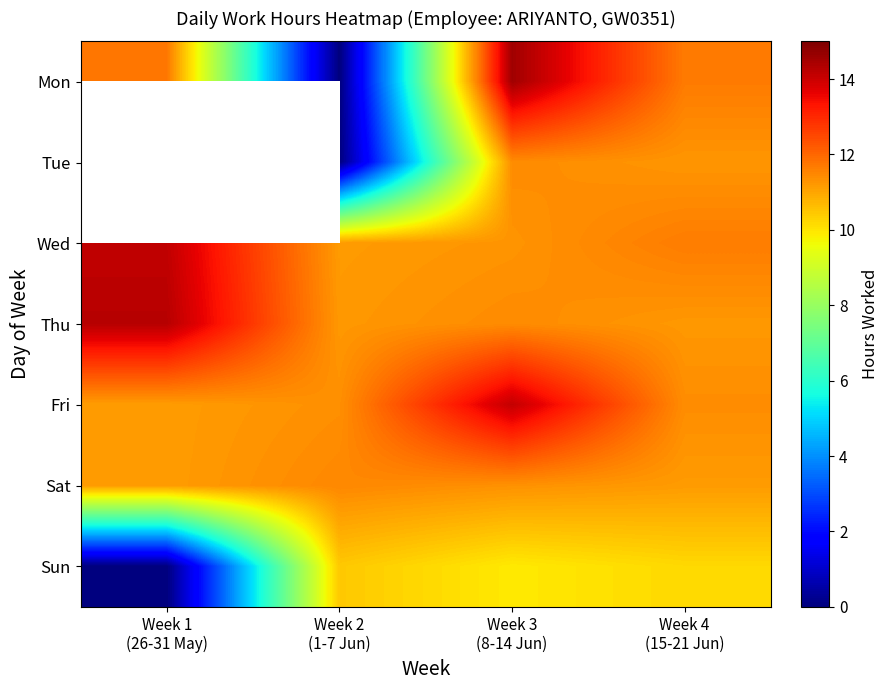

Which category has the highest value in the Mon series?

Week 3 (8-14 Jun)